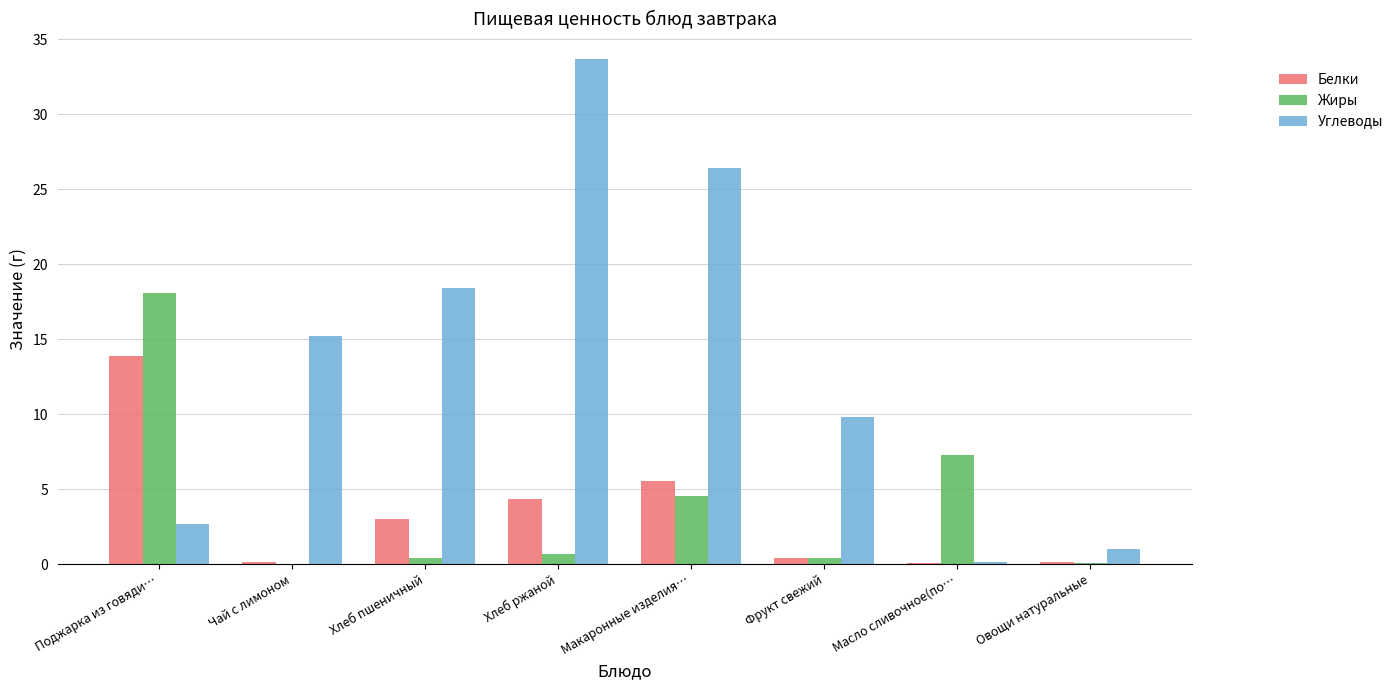

What are all the series names shown in the legend?

Белки, Жиры, Углеводы